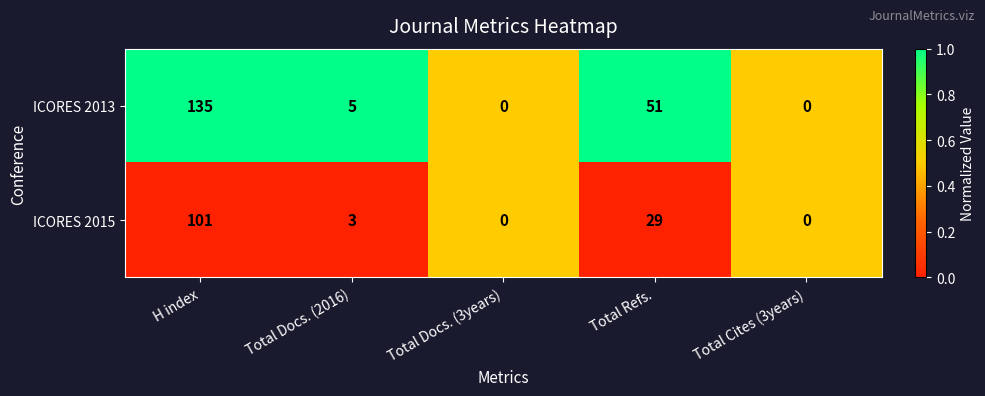

Which series has the largest range (max minus min)?

ICORES 2013